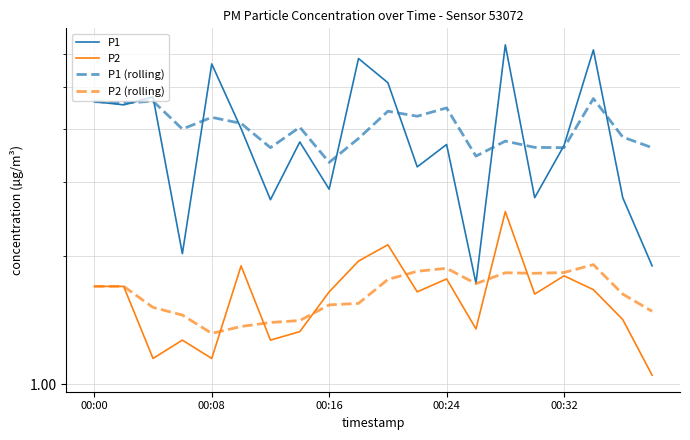

True or false: P1 (rolling) has a value of 4.6 at 00:00.

True